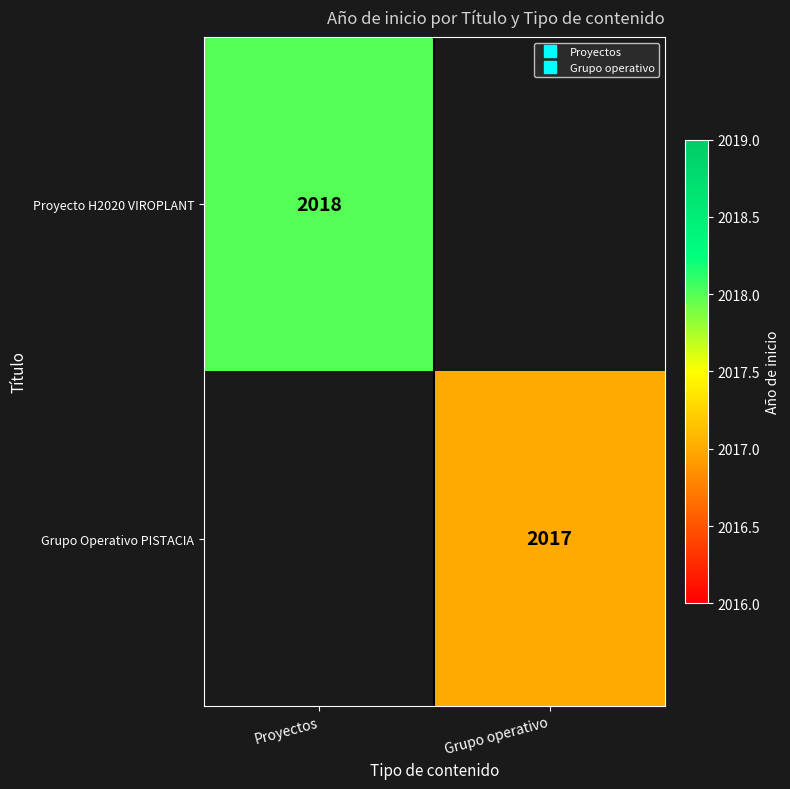

List the series in order of their overall mean, highest first.

Proyecto H2020 VIROPLANT, Grupo Operativo PISTACIA